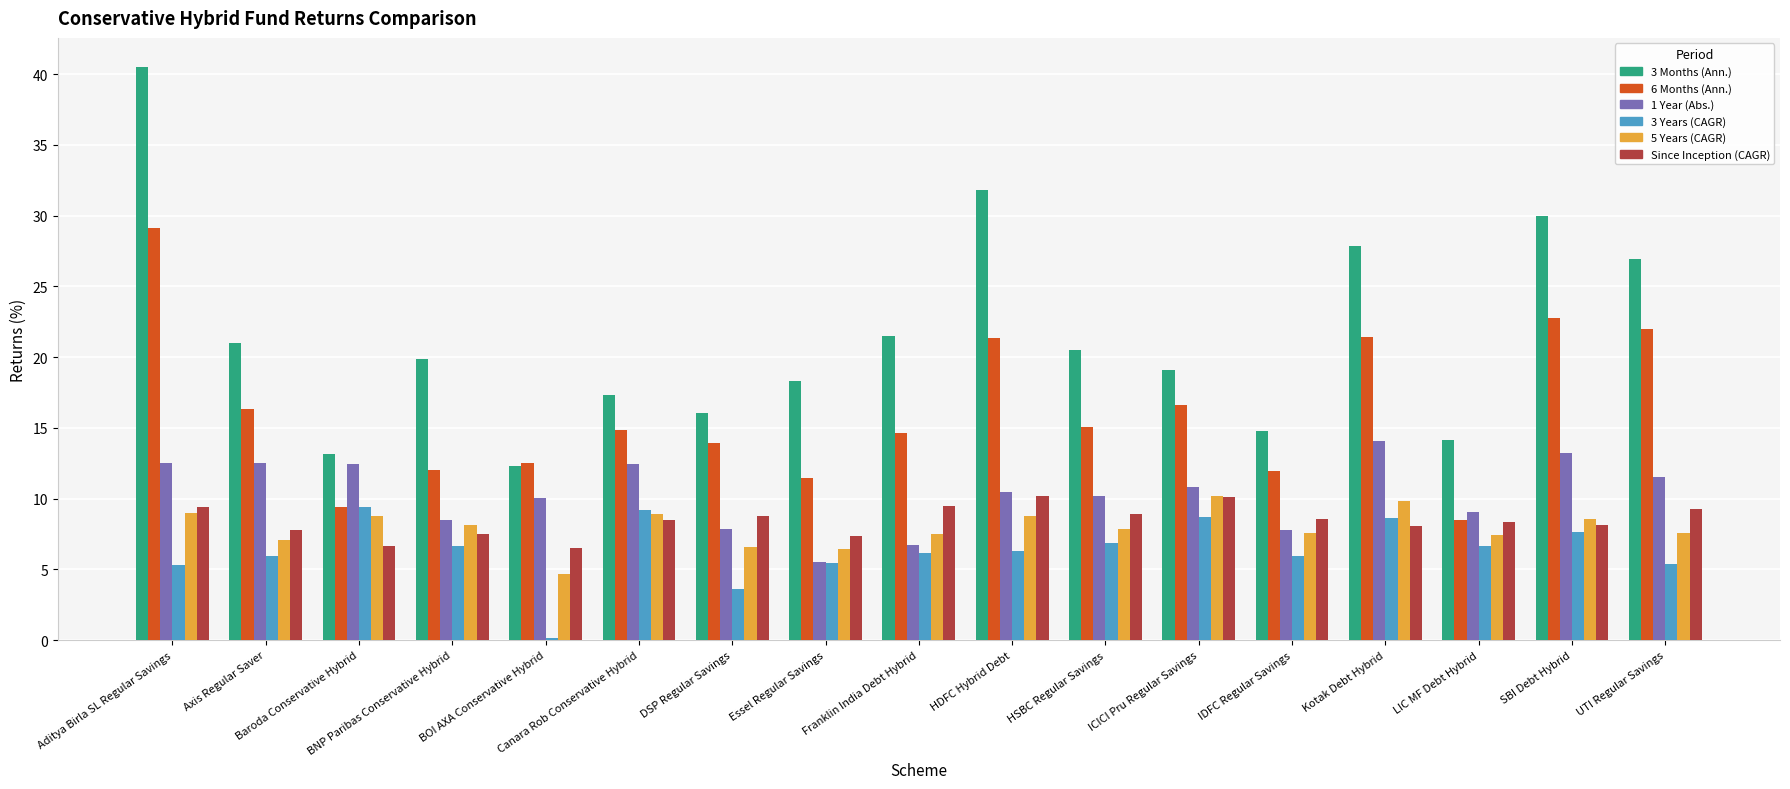

Which series changed the most between ICICI Pru Regular Savings and Kotak Debt Hybrid?

3 Months (Ann.)